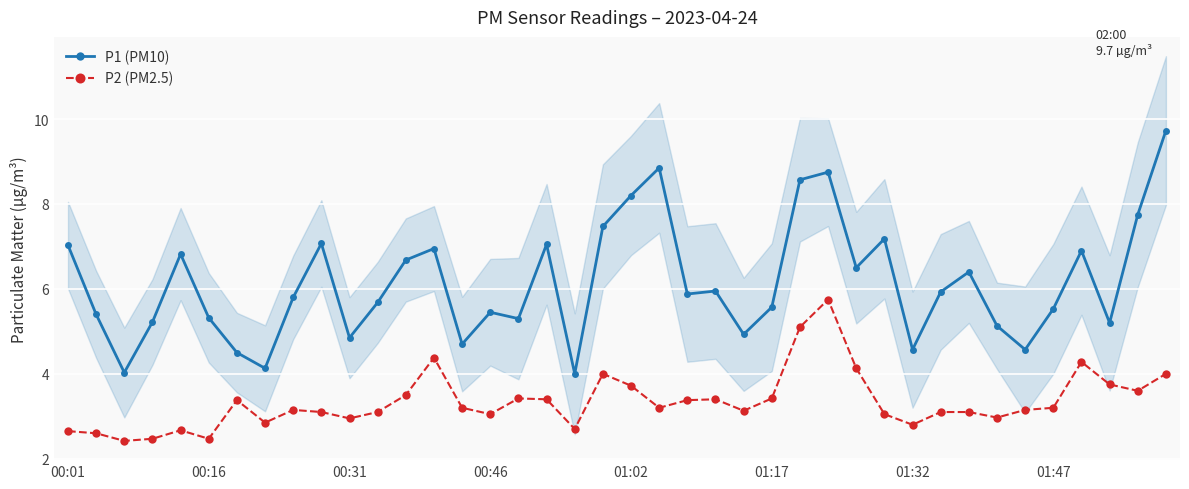

True or false: P2 (PM2.5) and P1 (PM10) cross at least once.

False